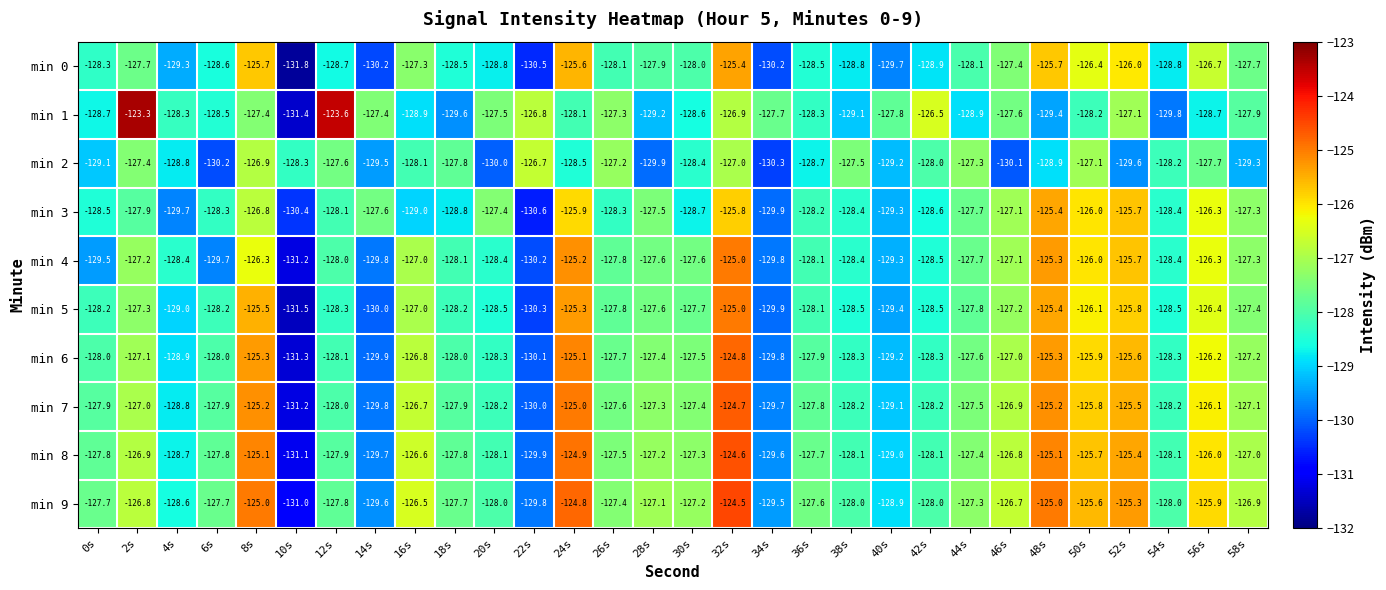

Where does the min 6 series first go above -127?

8s